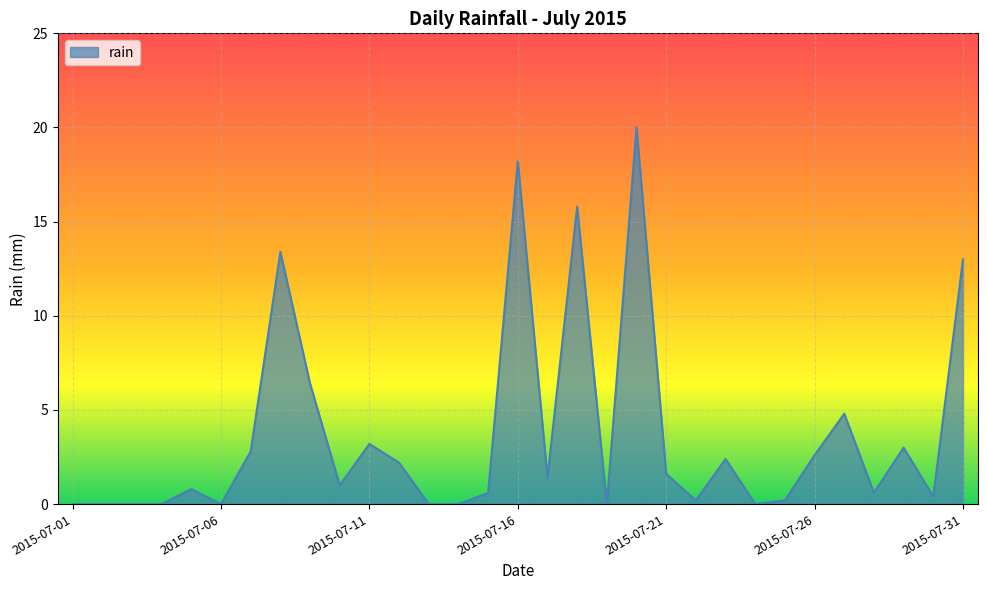

What is the greatest value displayed?

20.0